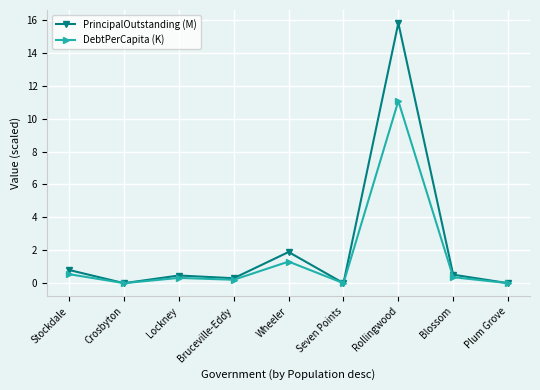

At how many categories does at least one series exceed 3?

1